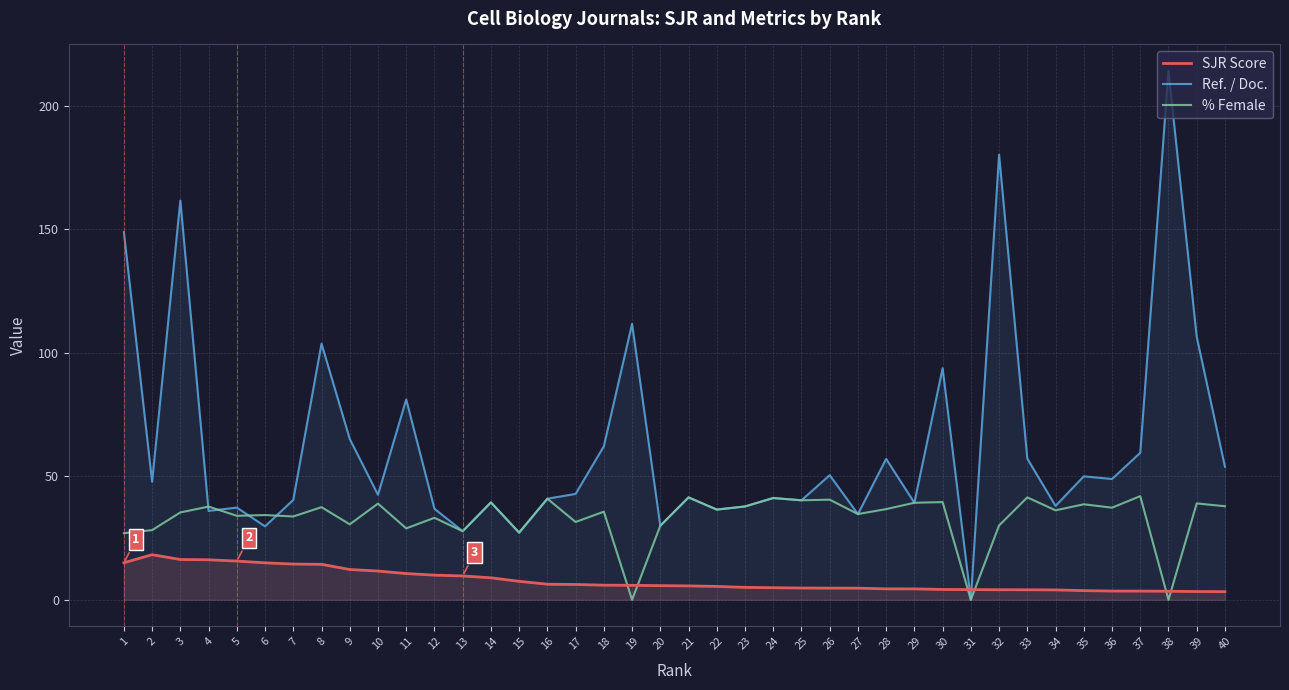

Is it true that % Female equals 68.3 at 29?

False